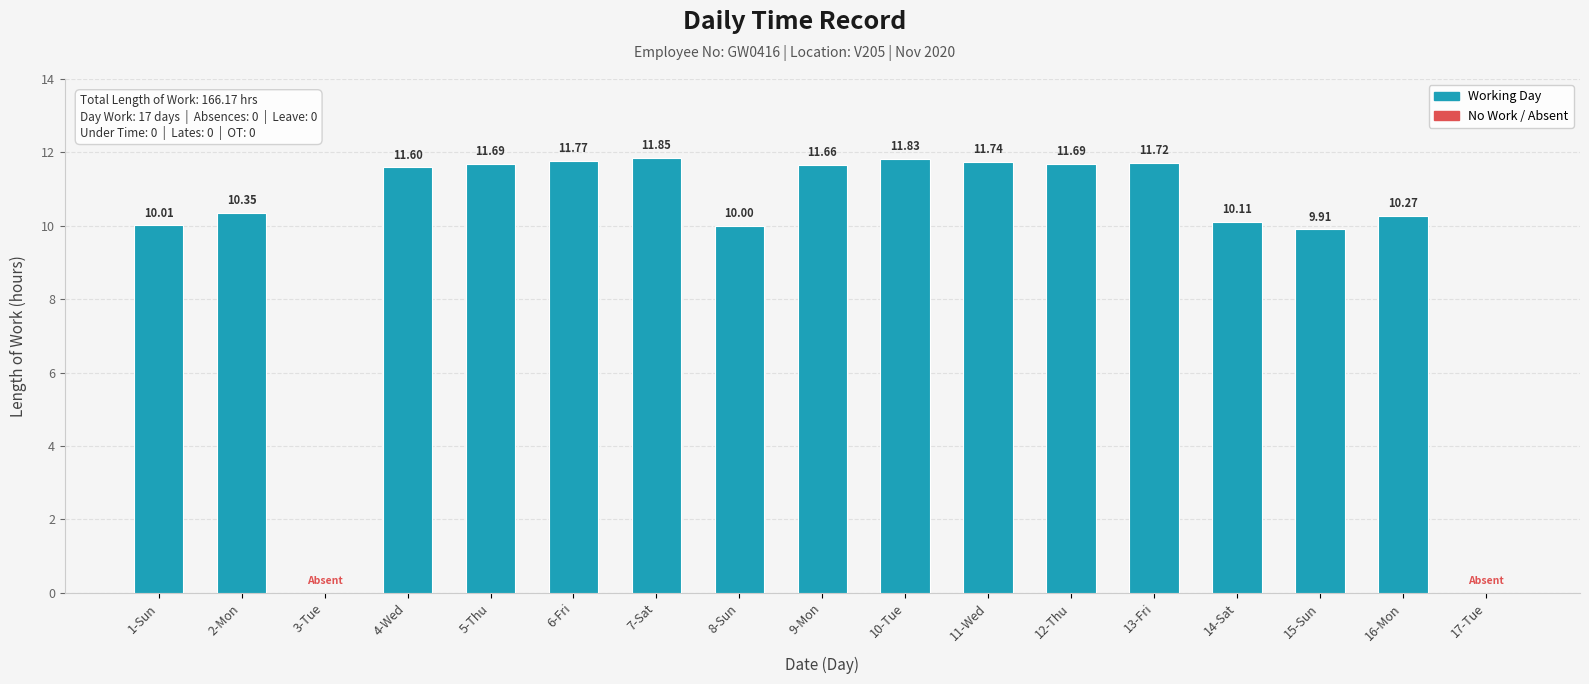

What is the change in value from 1-Sun to 6-Fri?

+1.8